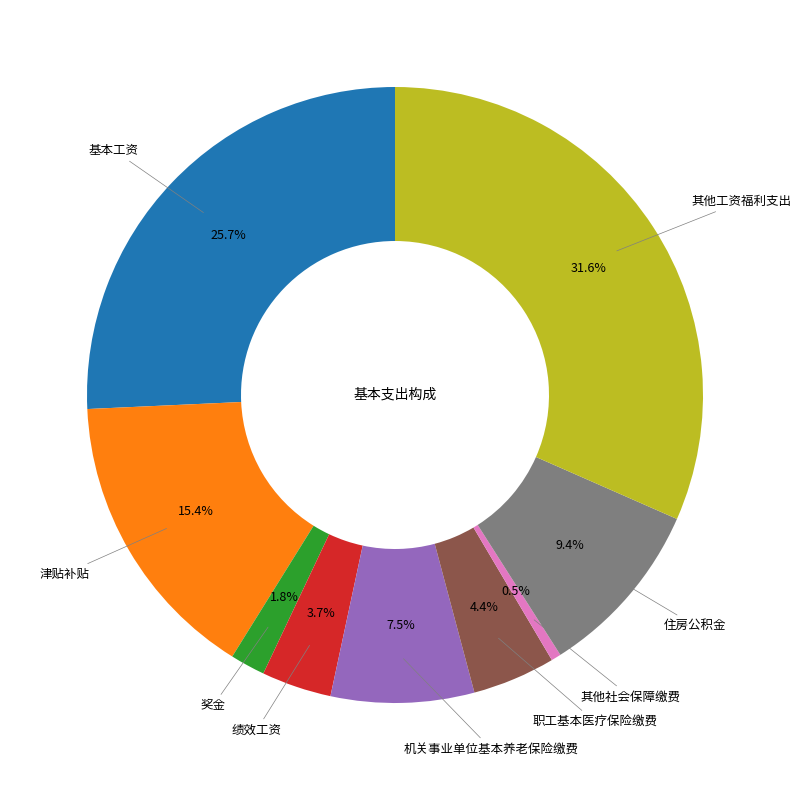

To the nearest percent, what is the average slice percentage?

11%